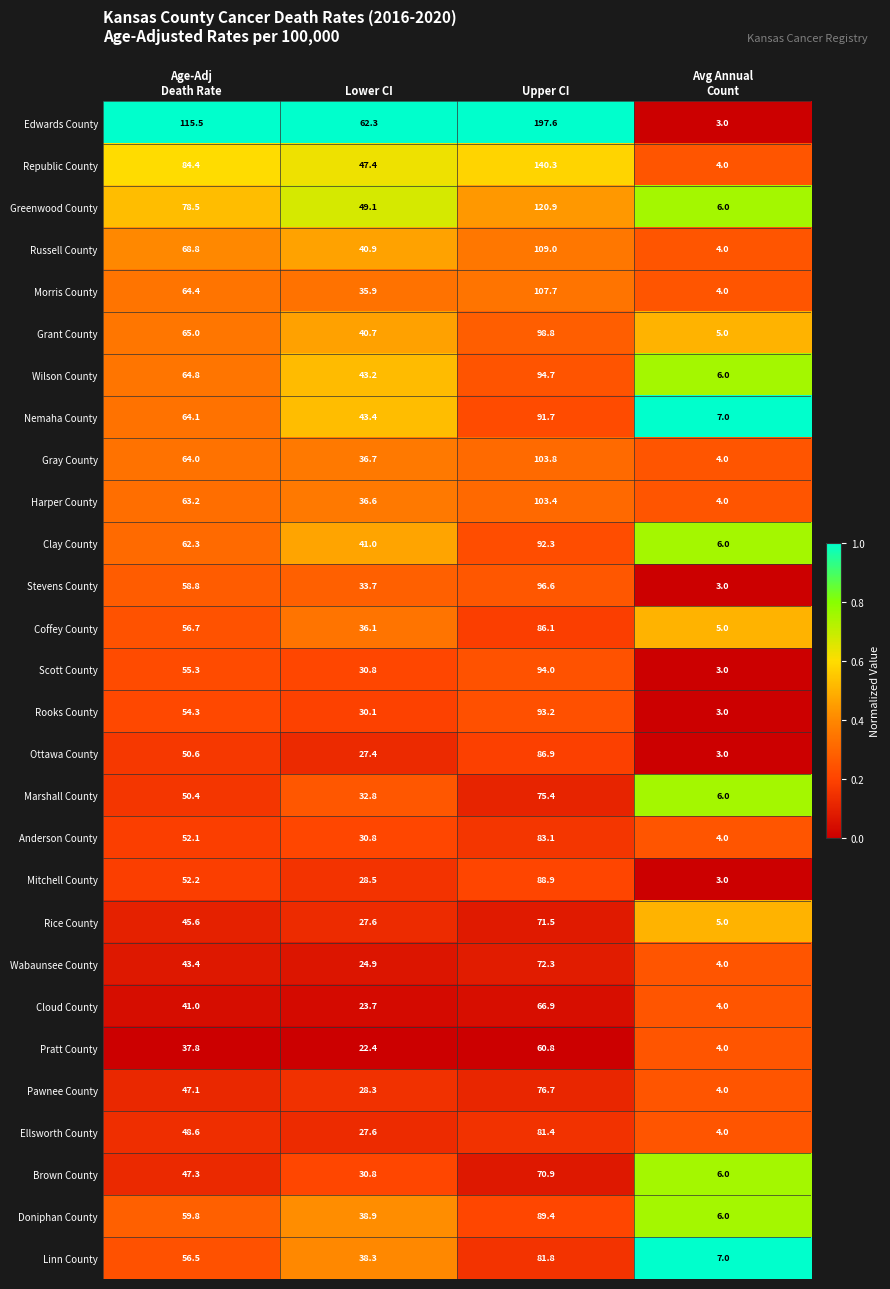

What is the spread (max minus min) of values at Avg Annual
Count?

4.0